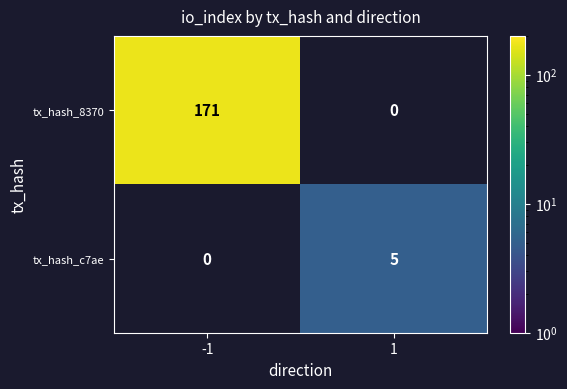

Reading right to left, what are all the values shown in this chart?

tx_hash_8370: 1=0	-1=171
tx_hash_c7ae: 1=5	-1=0